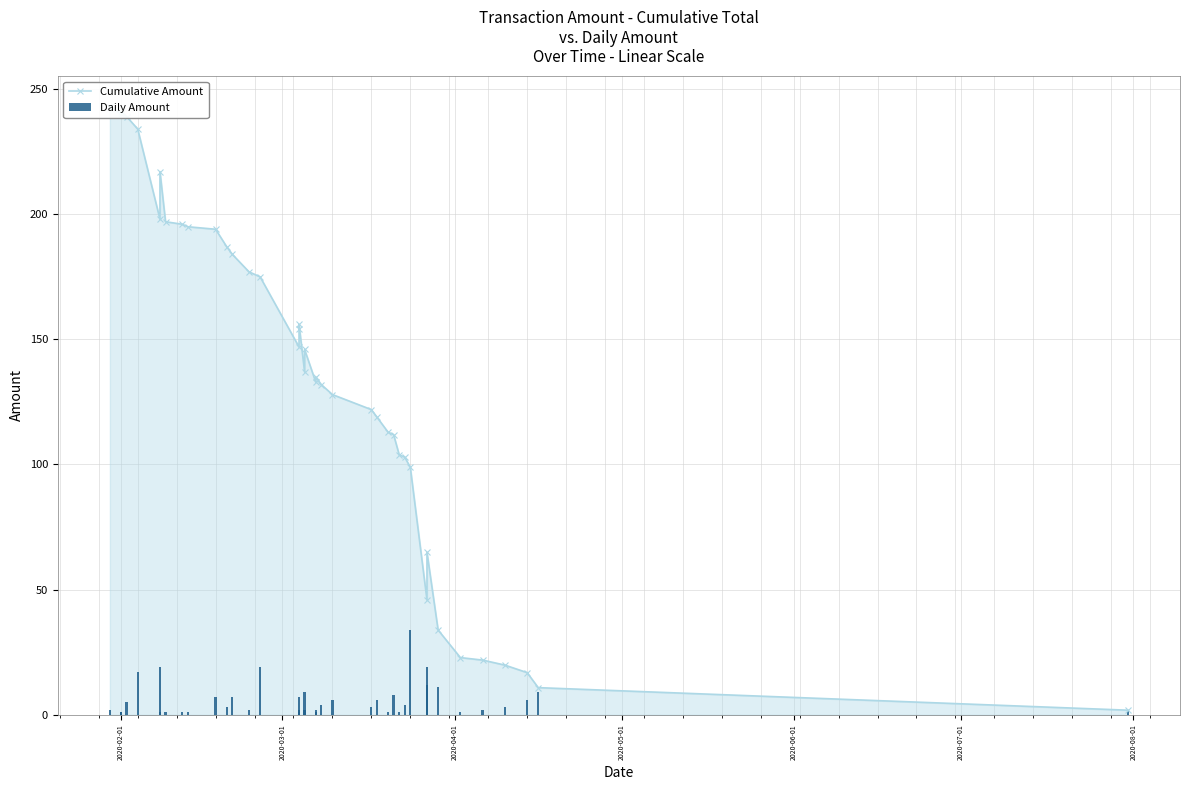

Rank the series by their average value, from lowest to highest.

Daily Amount, Cumulative Amount